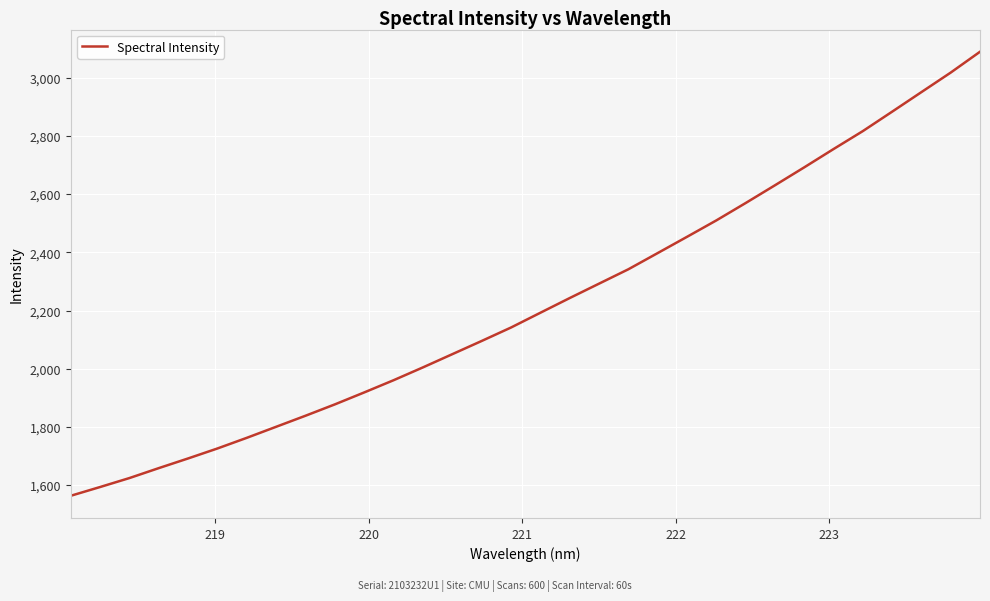

What is the difference between the maximum and minimum values?

1525.6